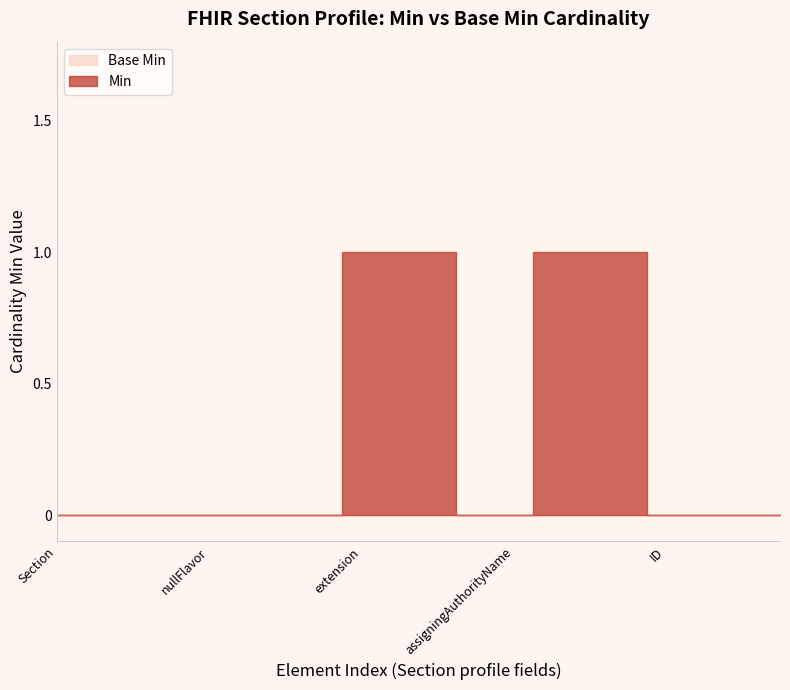

What is the greatest value displayed?

1